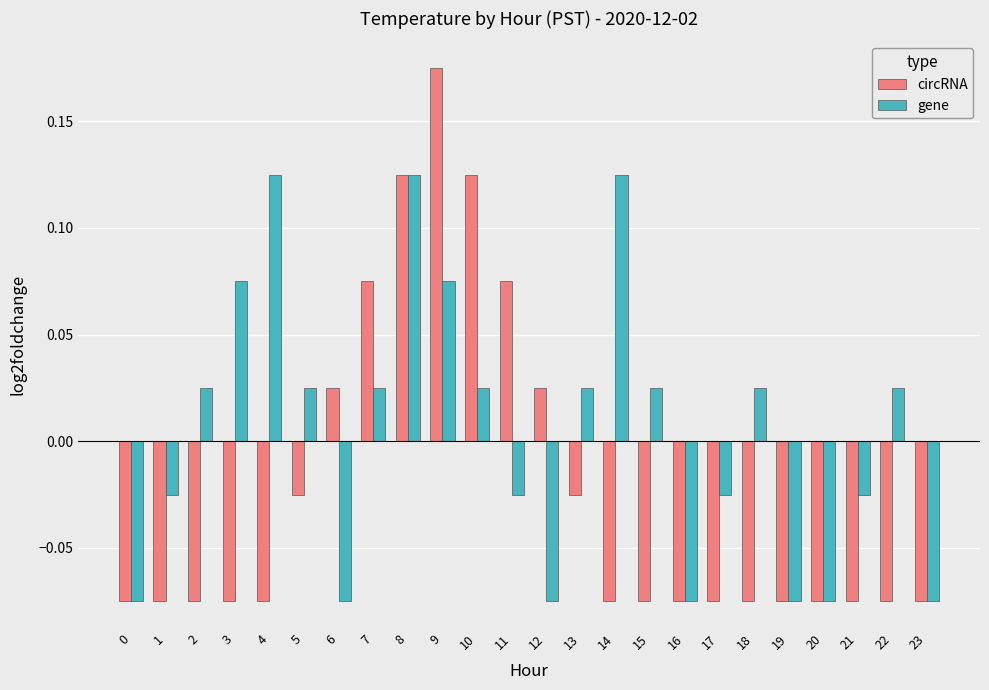

Which category has the highest value across all series?

9